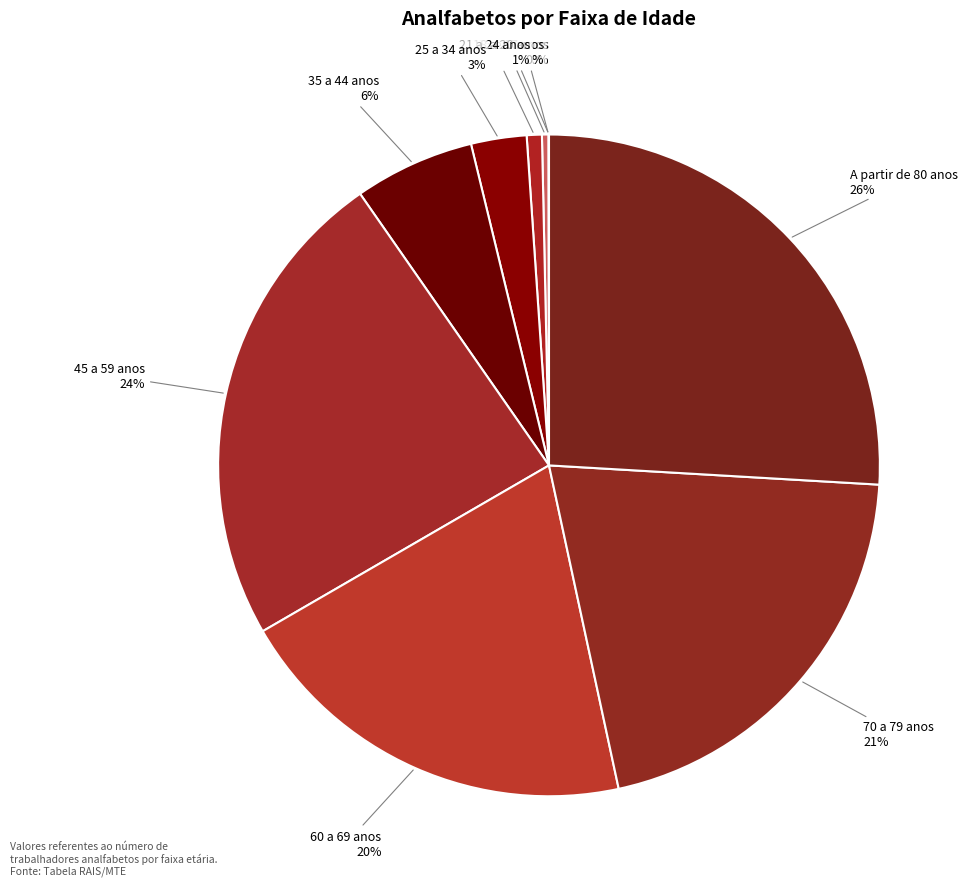

What percentage is the 60 a 69 anos slice, to the nearest percent?

20%